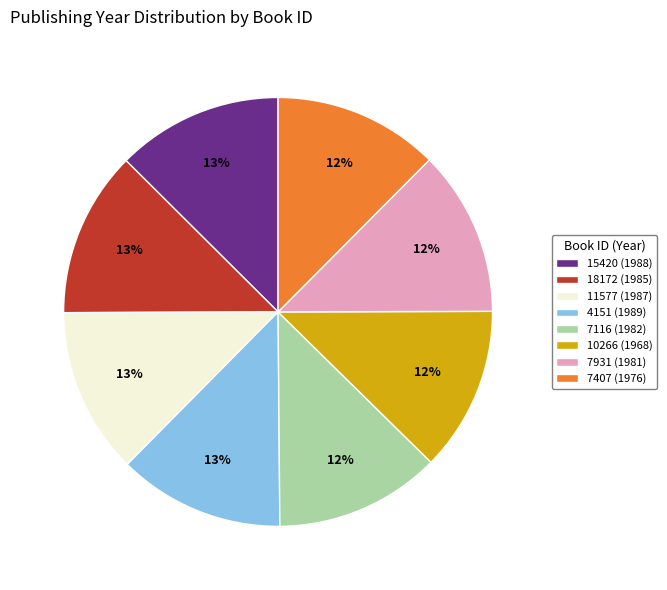

How many segments does this pie chart have?

8